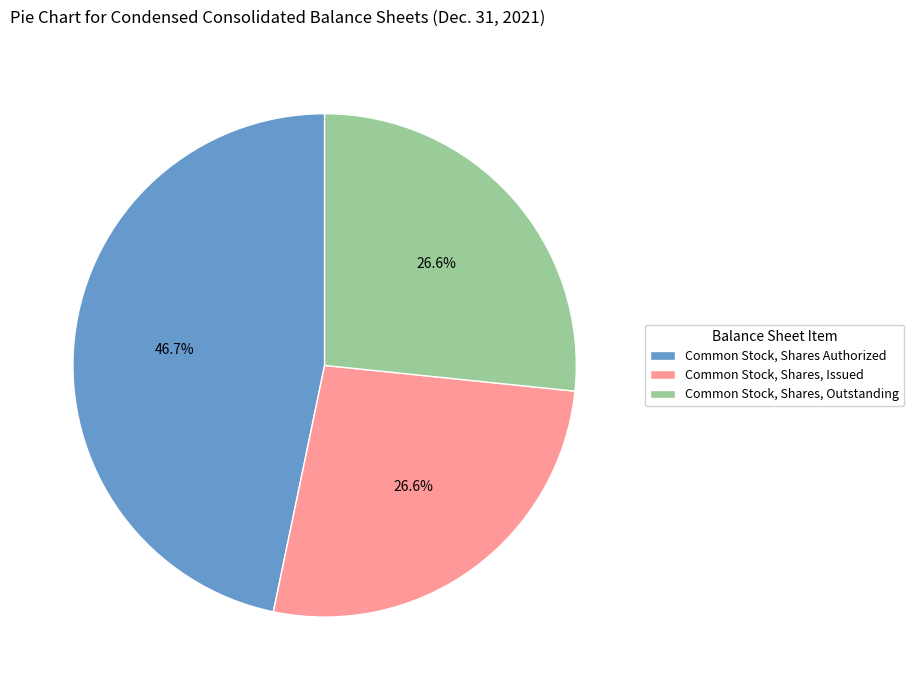

What percentage is the Common Stock, Shares Authorized slice, to the nearest percent?

47%